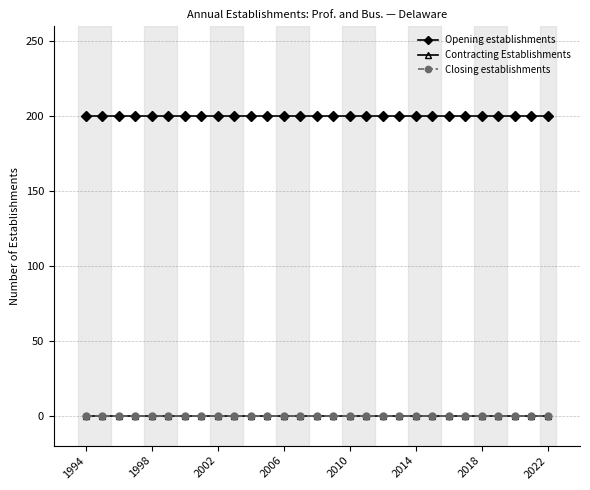

Does the chart have visible grid lines?

Yes